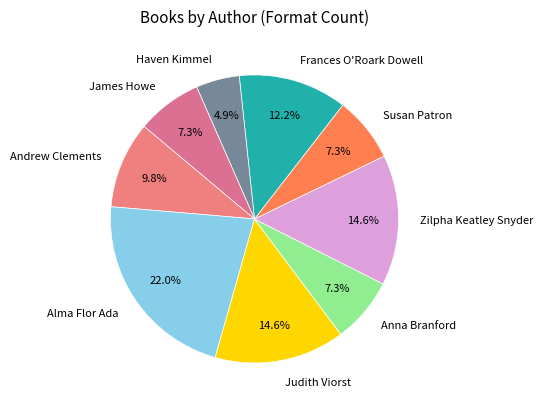

Approximately how many times larger is the value at Zilpha Keatley Snyder compared to Alma Flor Ada?

0.7